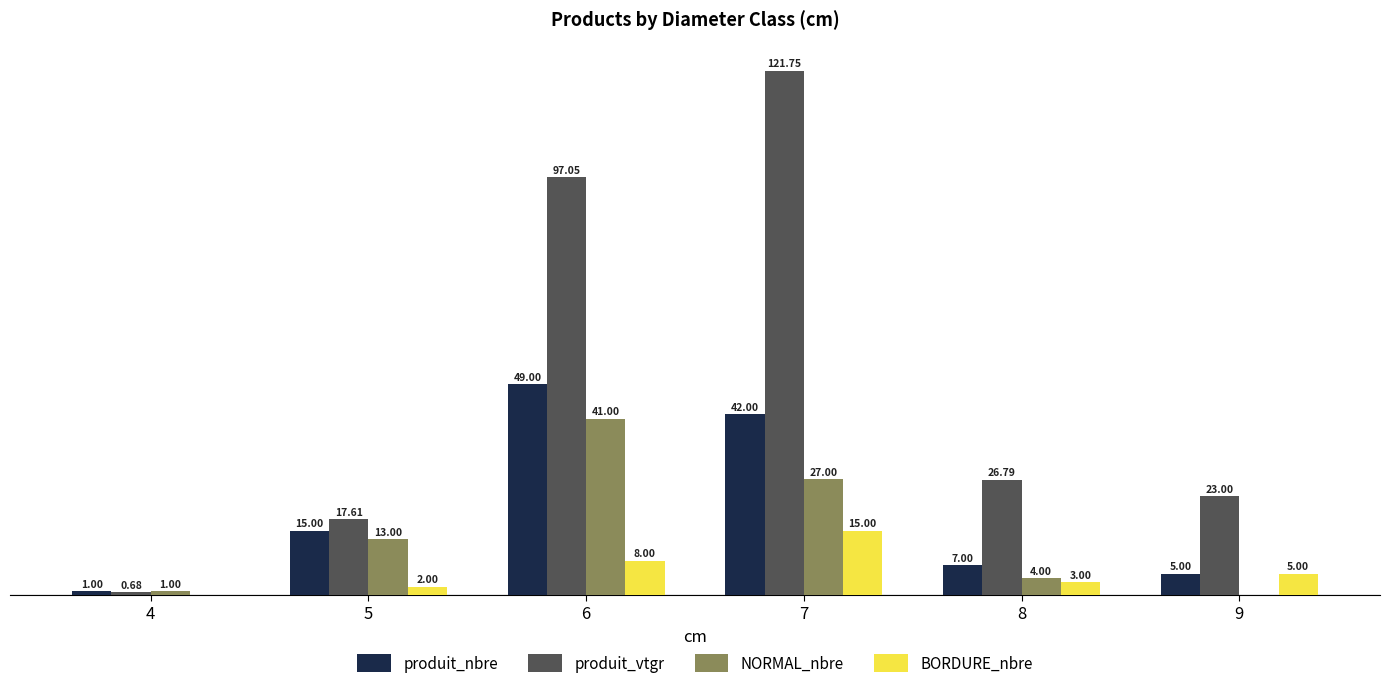

Is the value of BORDURE_nbre at 8 greater than the value of produit_vtgr at 4?

Yes